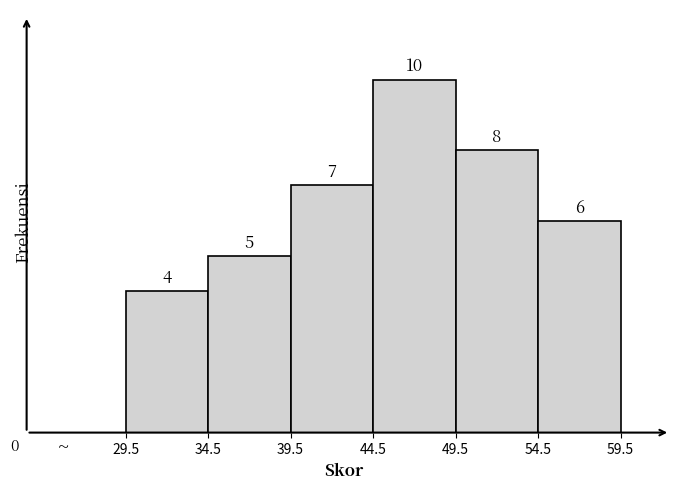

Reading left to right, list every bar in this chart as the range it spans on the x-axis followed by its height.

29.5 to 34.5: 4
34.5 to 39.5: 5
39.5 to 44.5: 7
44.5 to 49.5: 10
49.5 to 54.5: 8
54.5 to 59.5: 6